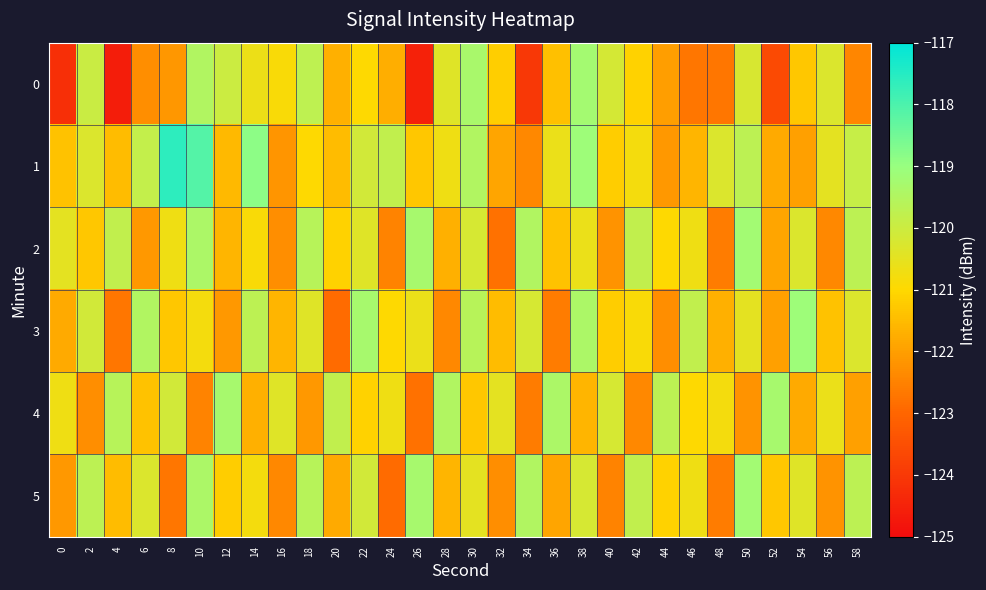

Between 14 and 8, which is larger?

14